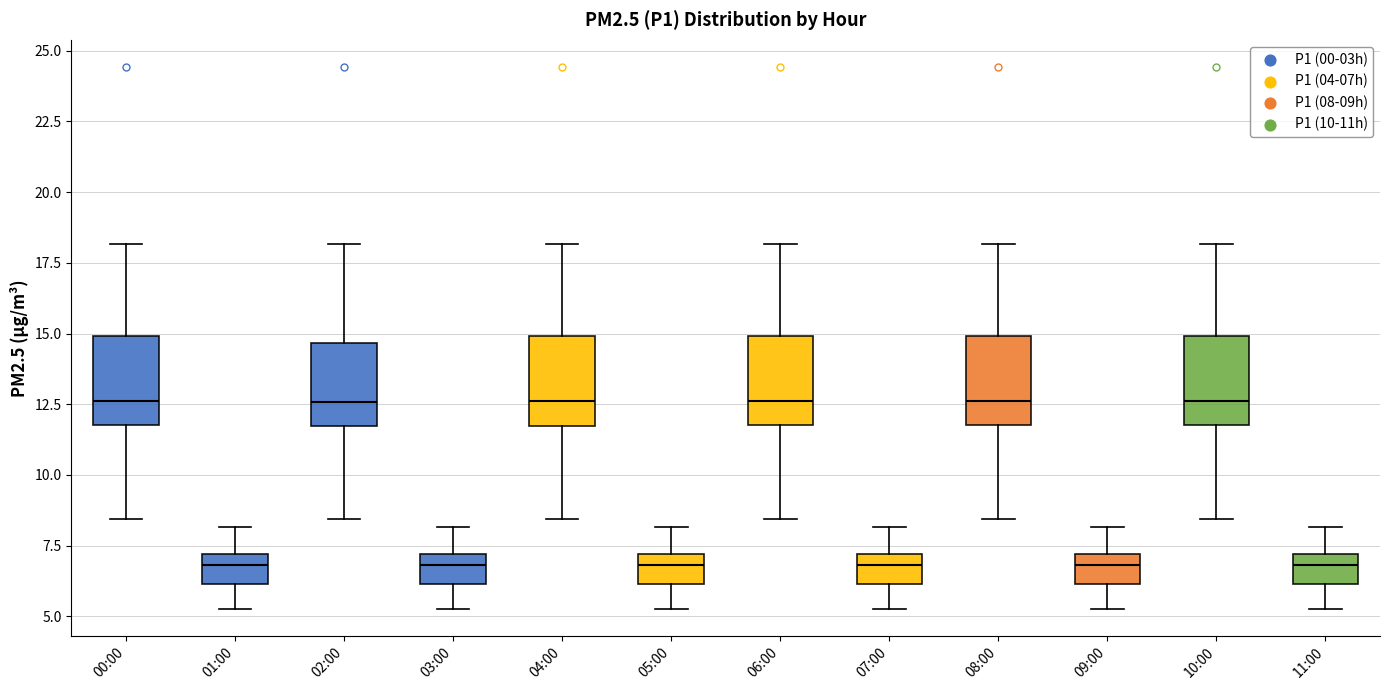

Reading left to right, transcribe this box plot: for each box, give where its median line is, the range the box spans, and where its two whiskers end, as read against the y-axis. The values are not printed on the chart, so give them approximately, as read against the axis.

00:00: median 12.5, box 12.0 to 15.0, whiskers 8.5 to 18.0
01:00: median 7.0 (inside the box), box 6.0 to 7.0, whiskers 5.5 to 8.0
02:00: median 12.5, box 11.5 to 14.5, whiskers 8.5 to 18.0
03:00: median 7.0 (inside the box), box 6.0 to 7.0, whiskers 5.5 to 8.0
04:00: median 12.5, box 11.5 to 15.0, whiskers 8.5 to 18.0
05:00: median 7.0 (inside the box), box 6.0 to 7.0, whiskers 5.5 to 8.0
06:00: median 12.5, box 12.0 to 15.0, whiskers 8.5 to 18.0
07:00: median 7.0 (inside the box), box 6.0 to 7.0, whiskers 5.5 to 8.0
08:00: median 12.5, box 12.0 to 15.0, whiskers 8.5 to 18.0
09:00: median 7.0 (inside the box), box 6.0 to 7.0, whiskers 5.5 to 8.0
10:00: median 12.5, box 12.0 to 15.0, whiskers 8.5 to 18.0
11:00: median 7.0 (inside the box), box 6.0 to 7.0, whiskers 5.5 to 8.0